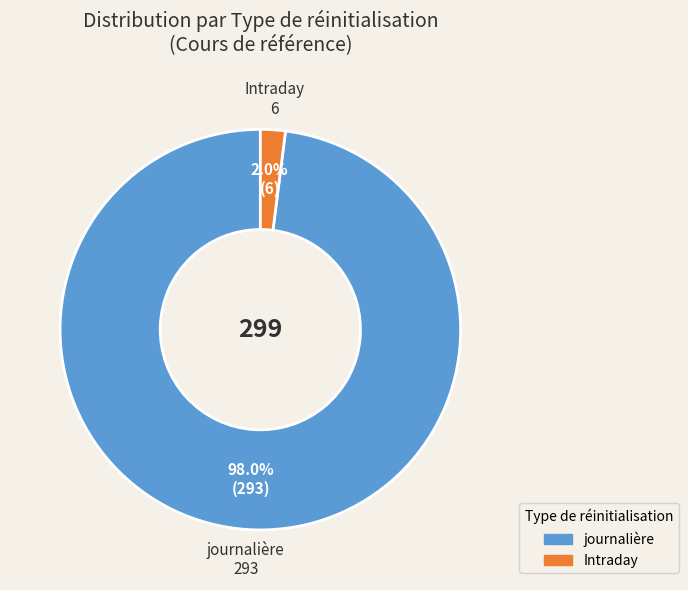

Is there a majority slice in this chart?

Yes